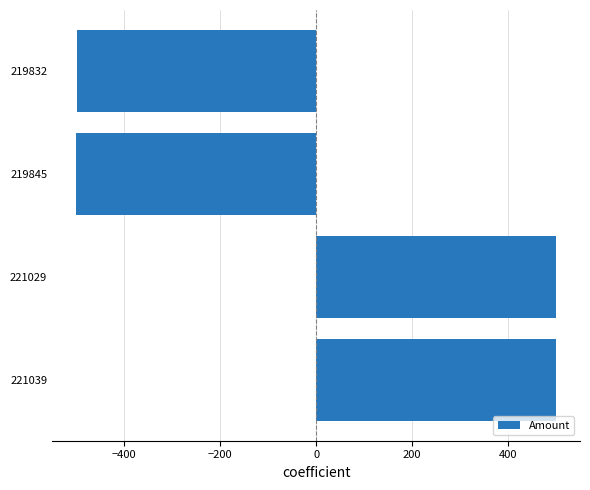

The value at 221039 is 848.9. True or false?

False